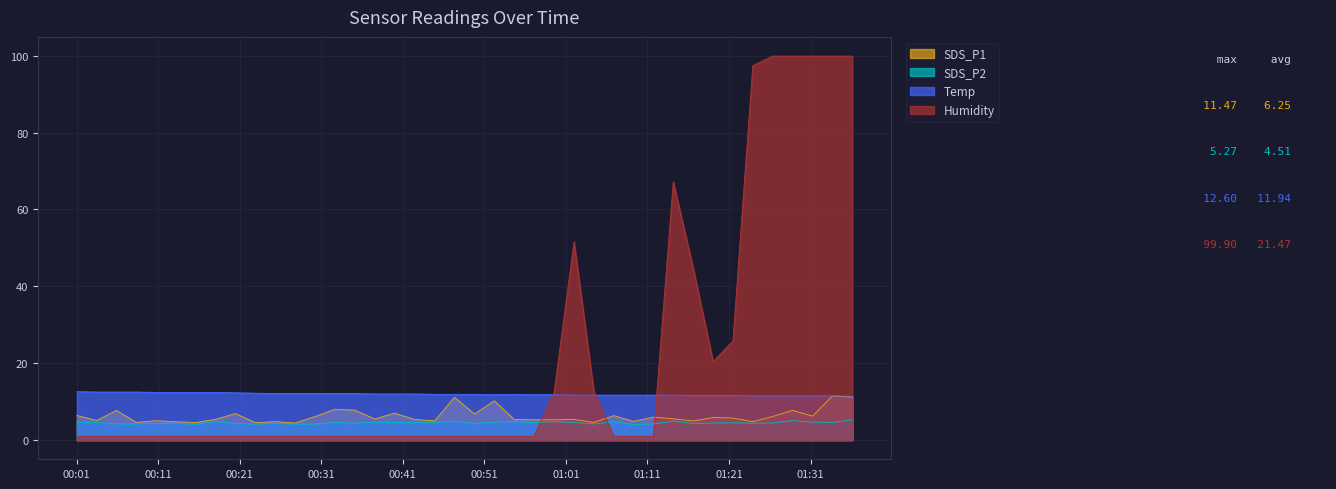

True or false: Temp and SDS_P2 cross at least once.

False